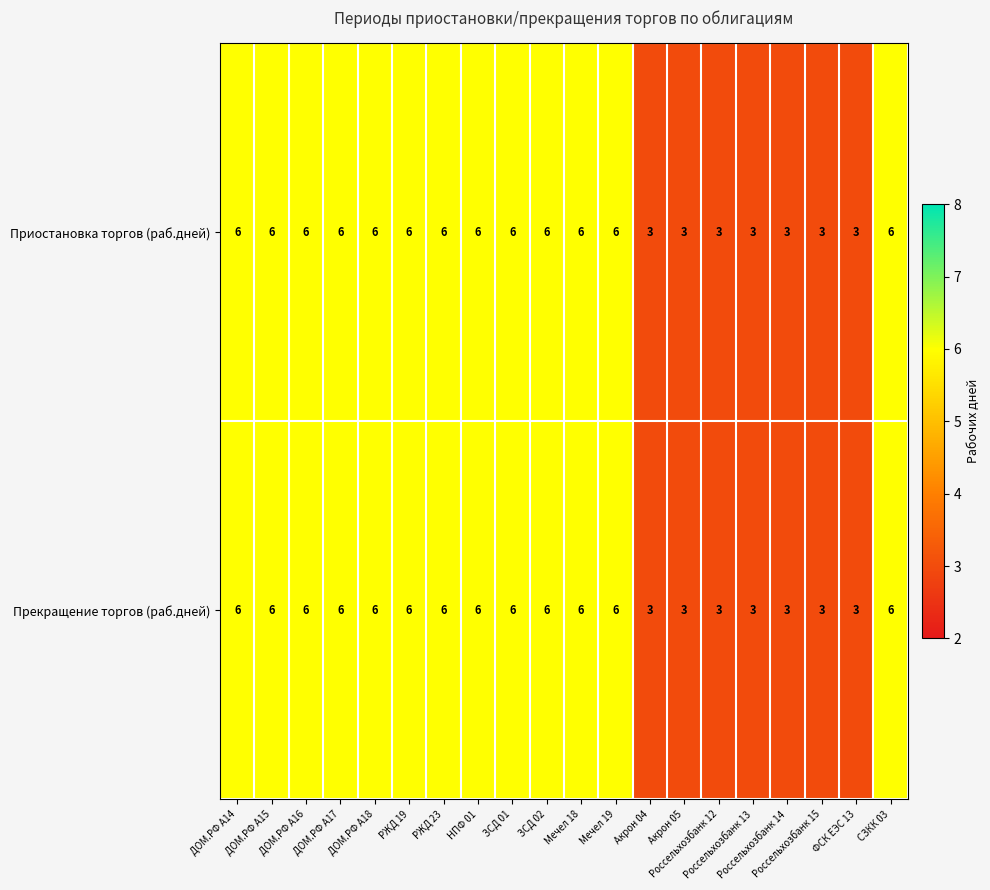

At how many categories does at least one series exceed 4?

13